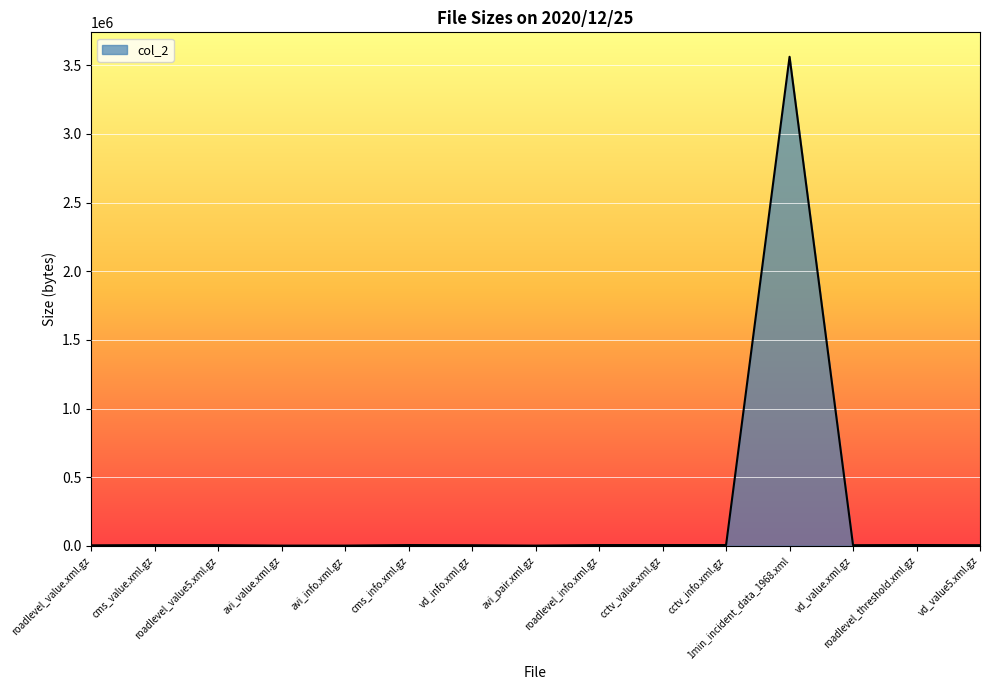

What is the difference between the maximum and minimum values?

3560165